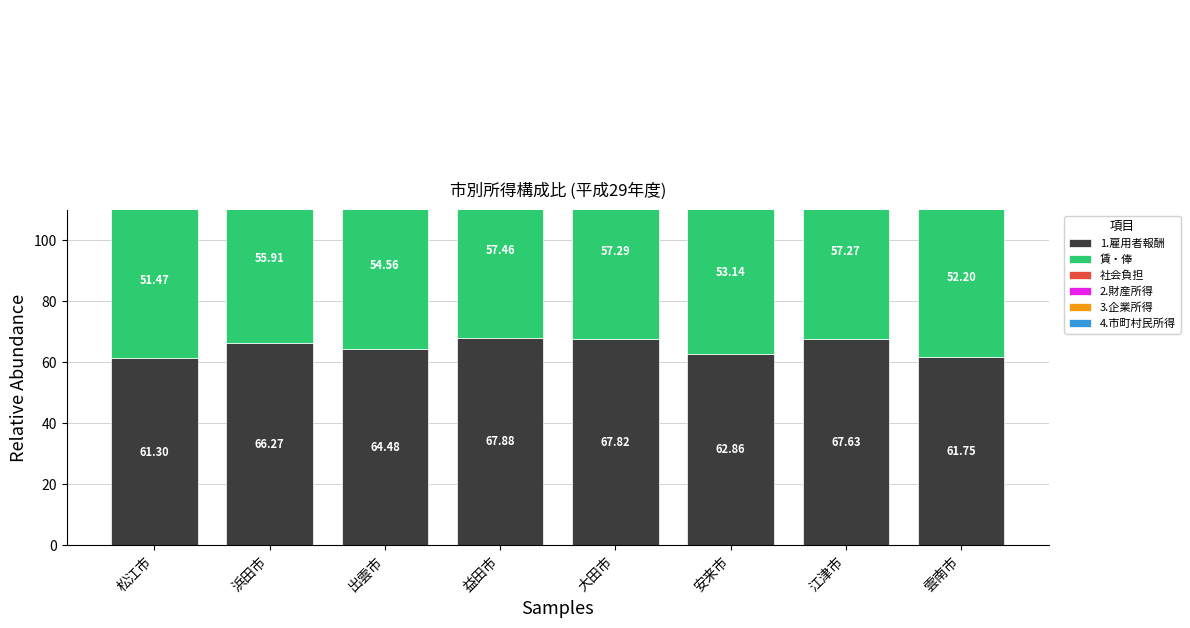

How many bars are there in total?

48